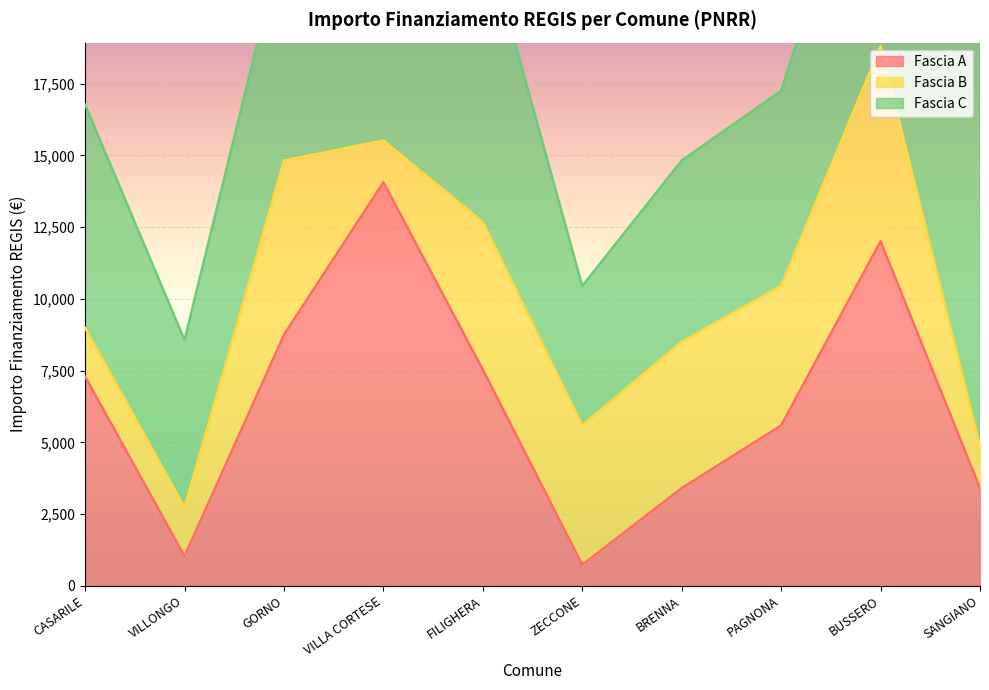

How many lines are shown in the chart?

3